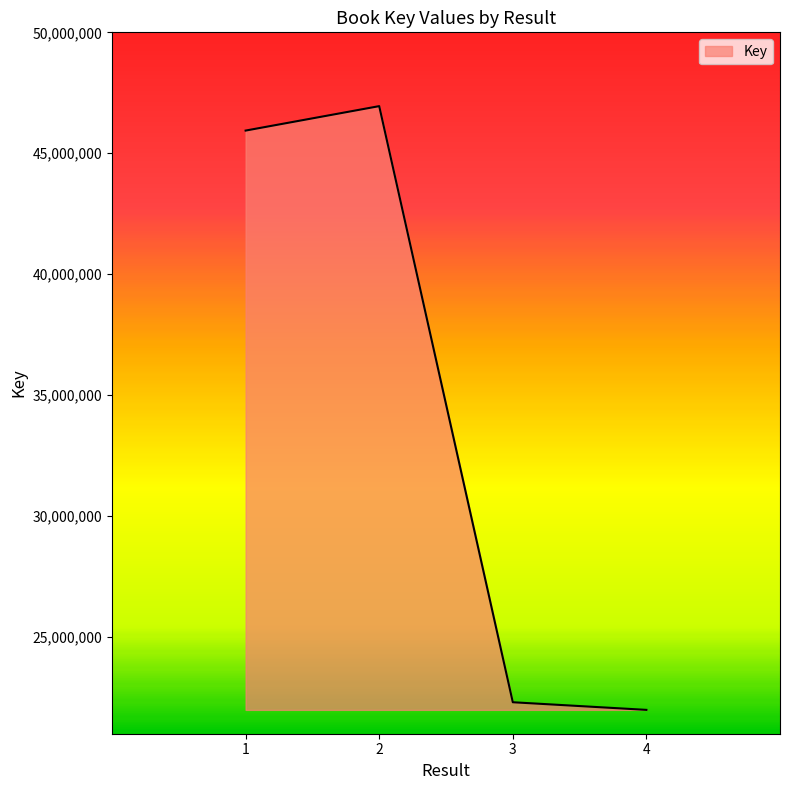

List the labels in order of value, smallest first.

4, 3, 1, 1, 2, 2